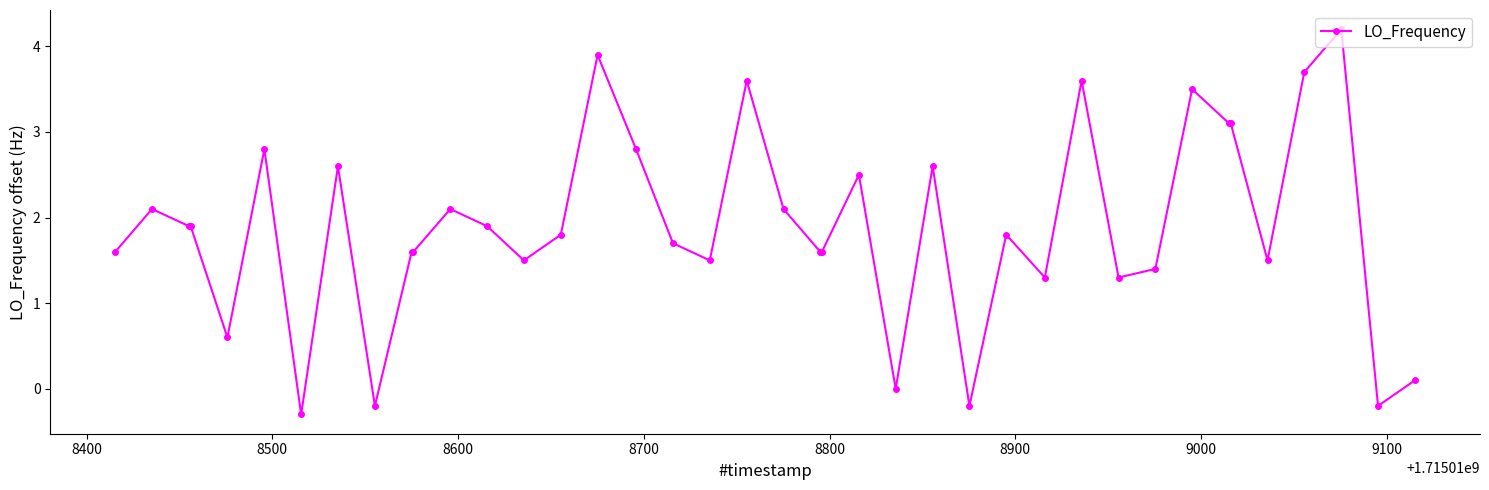

Does the chart display data point markers on the line(s)?

Yes